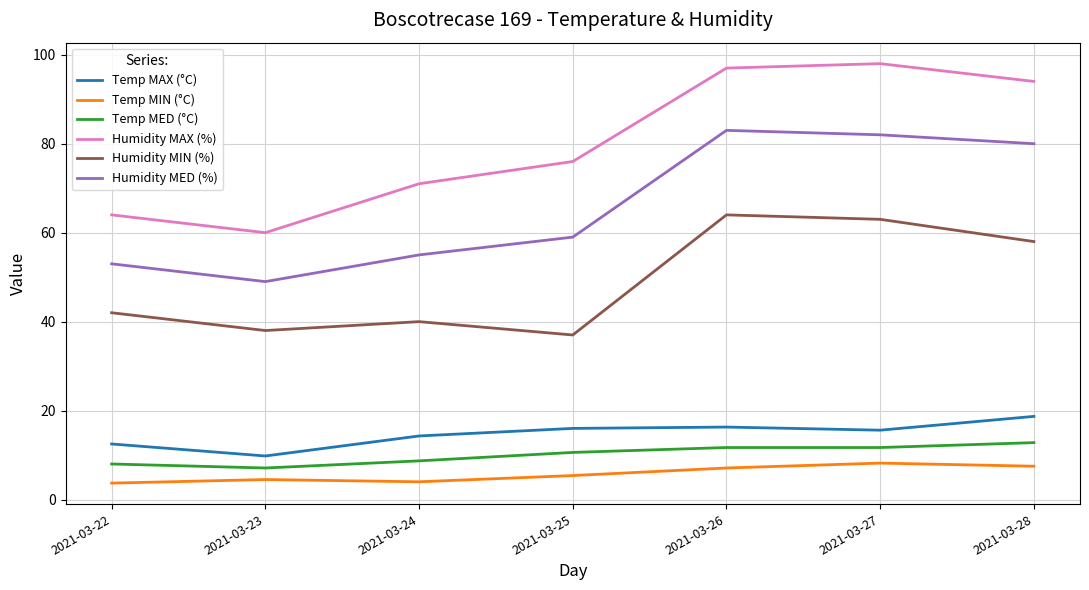

What is the minimum value shown in the chart?

3.7